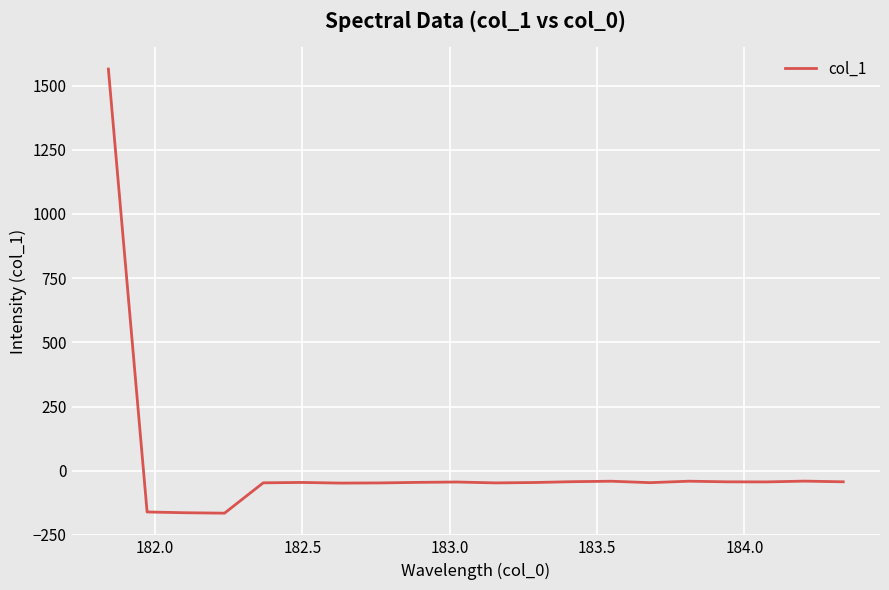

How many values are above zero?

1